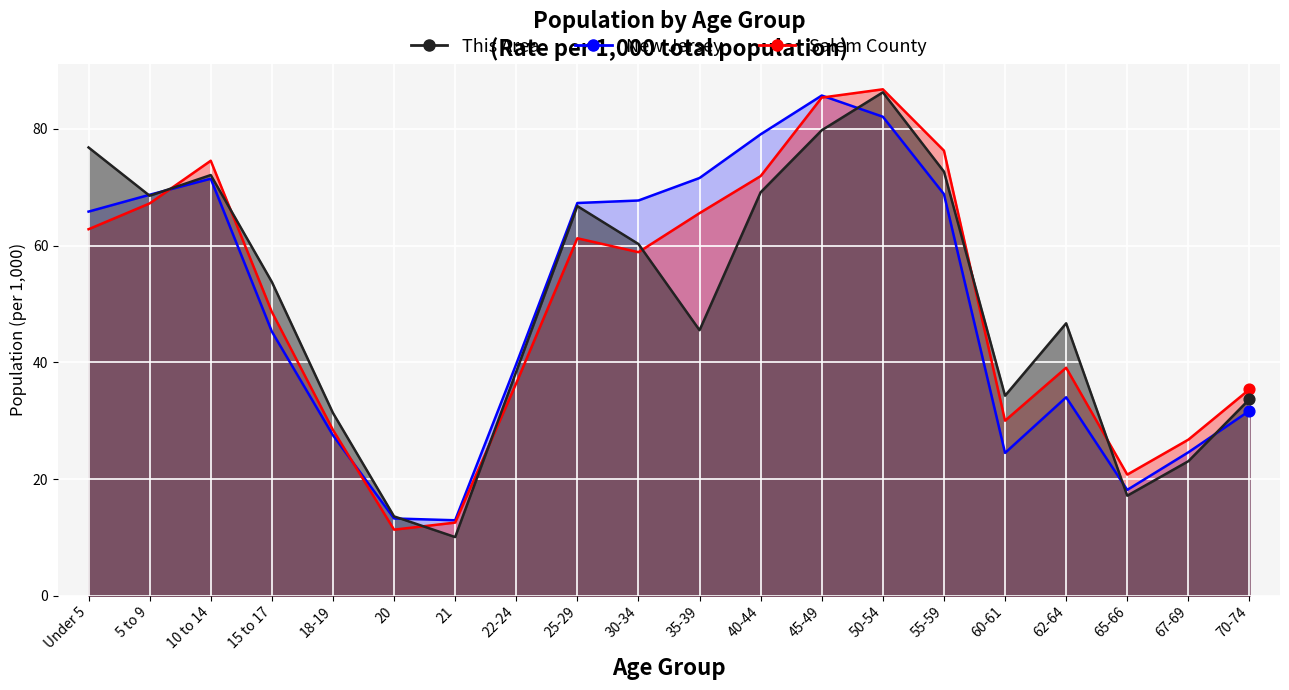

Which series reaches the minimum Y coordinate?

This Area